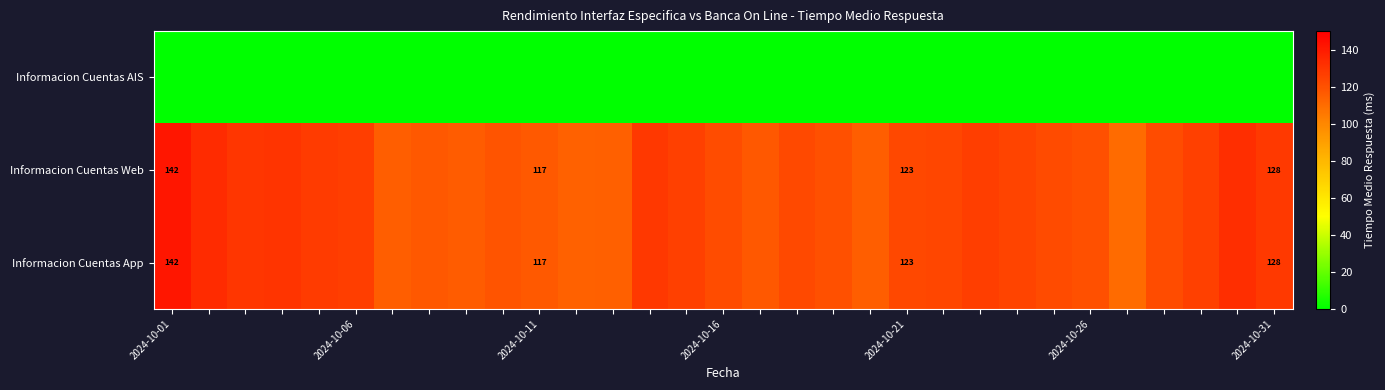

Where does the Informacion Cuentas App series first go above 122?

2024-10-01